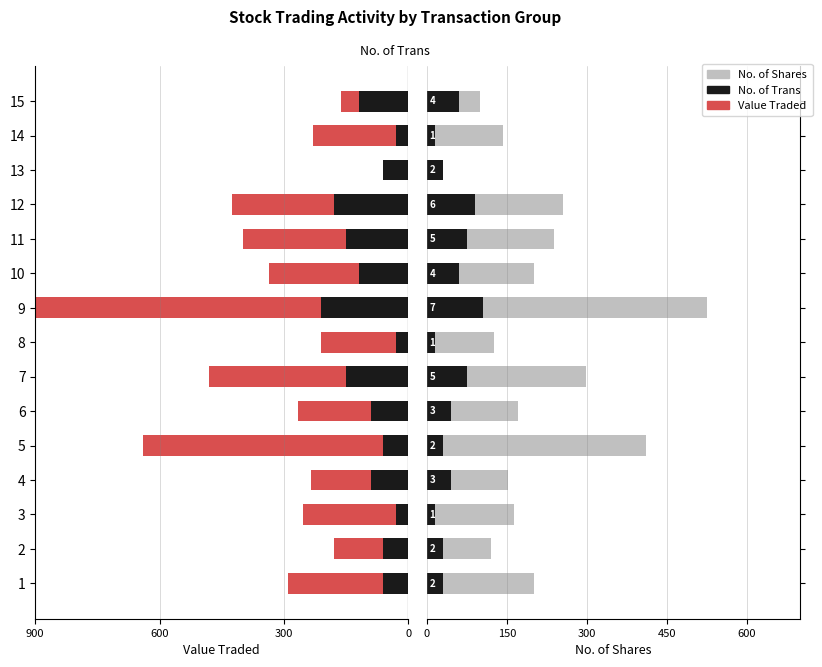

At 3, list the series in order from smallest to largest.

No. of Trans, No. of Shares, Value Traded